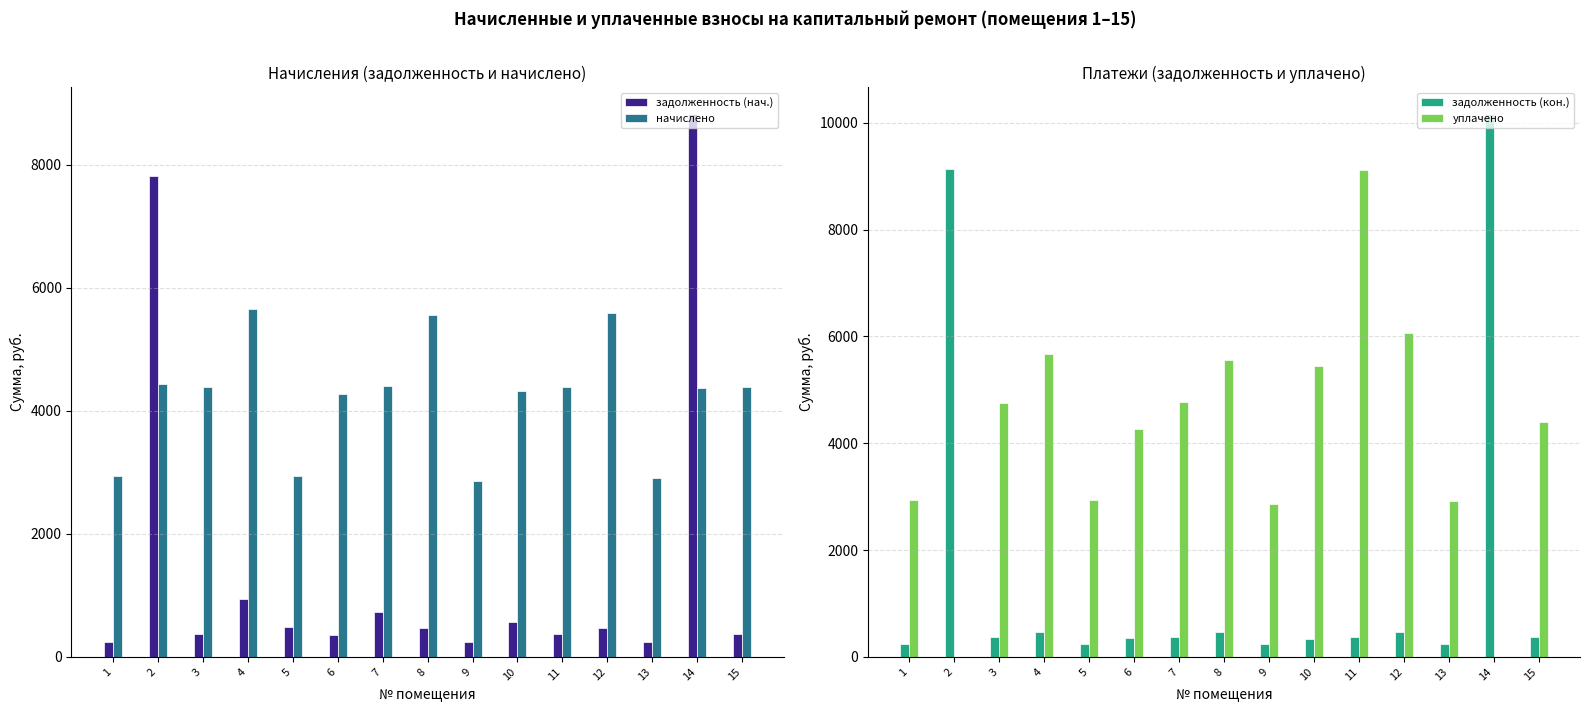

Which series has the largest total across all categories?

начислено